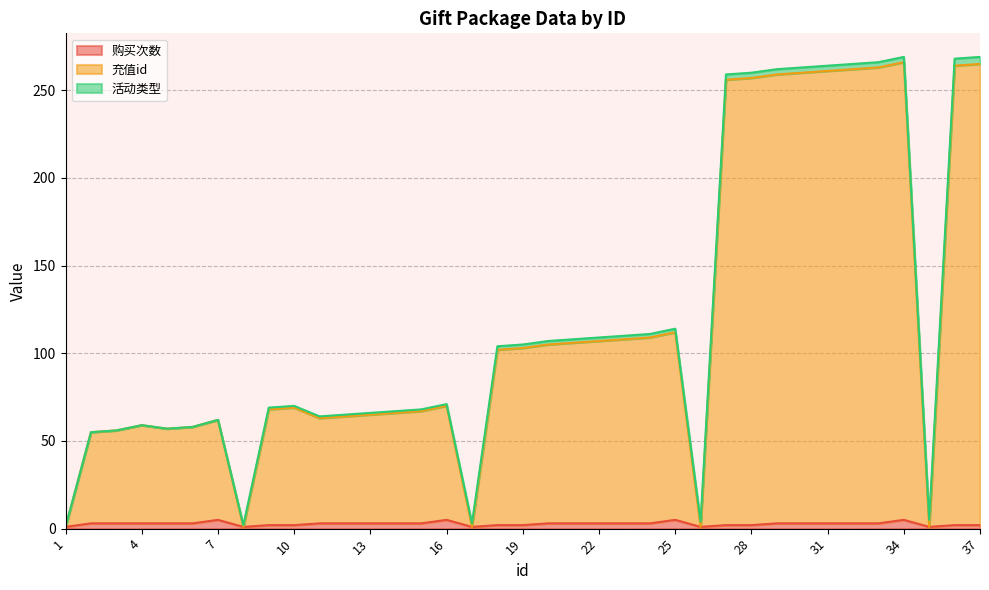

What are all the series names shown in the legend?

购买次数, 充值id, 活动类型